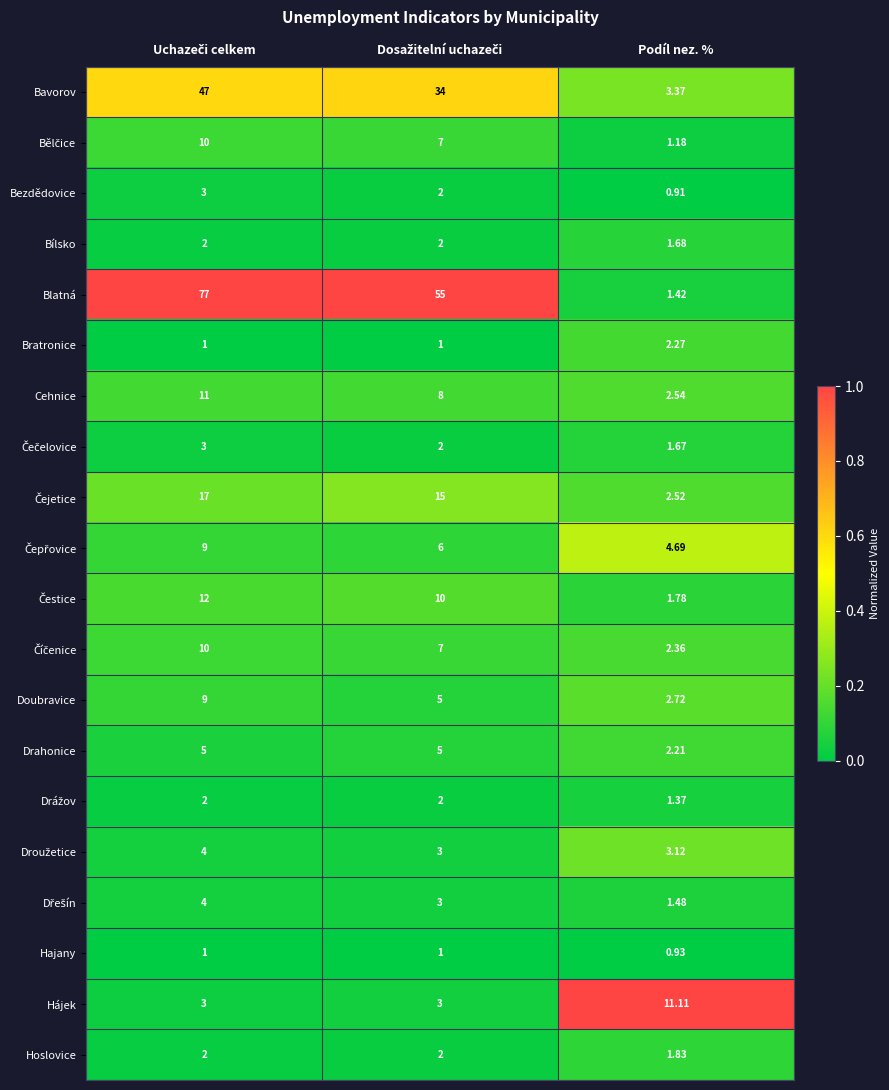

Which series has the largest total across all categories?

Blatná